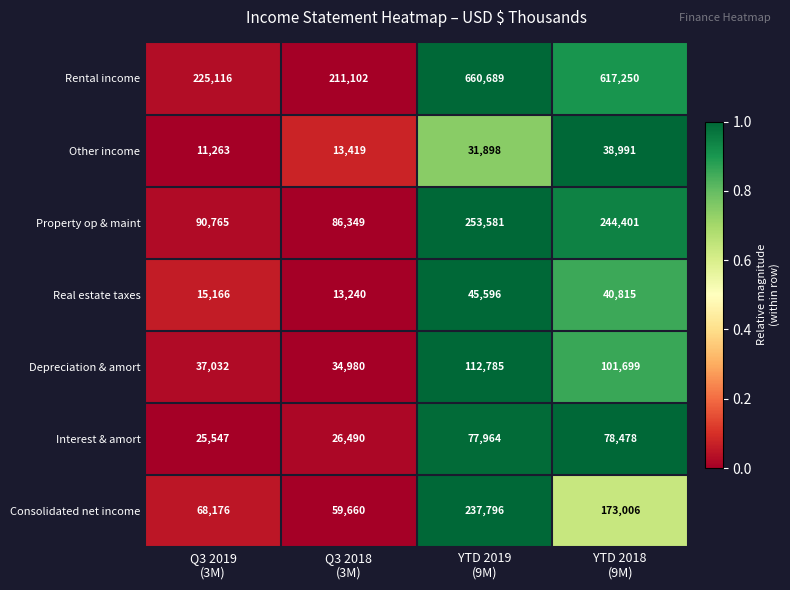

Which series has the largest total across all categories?

Rental income